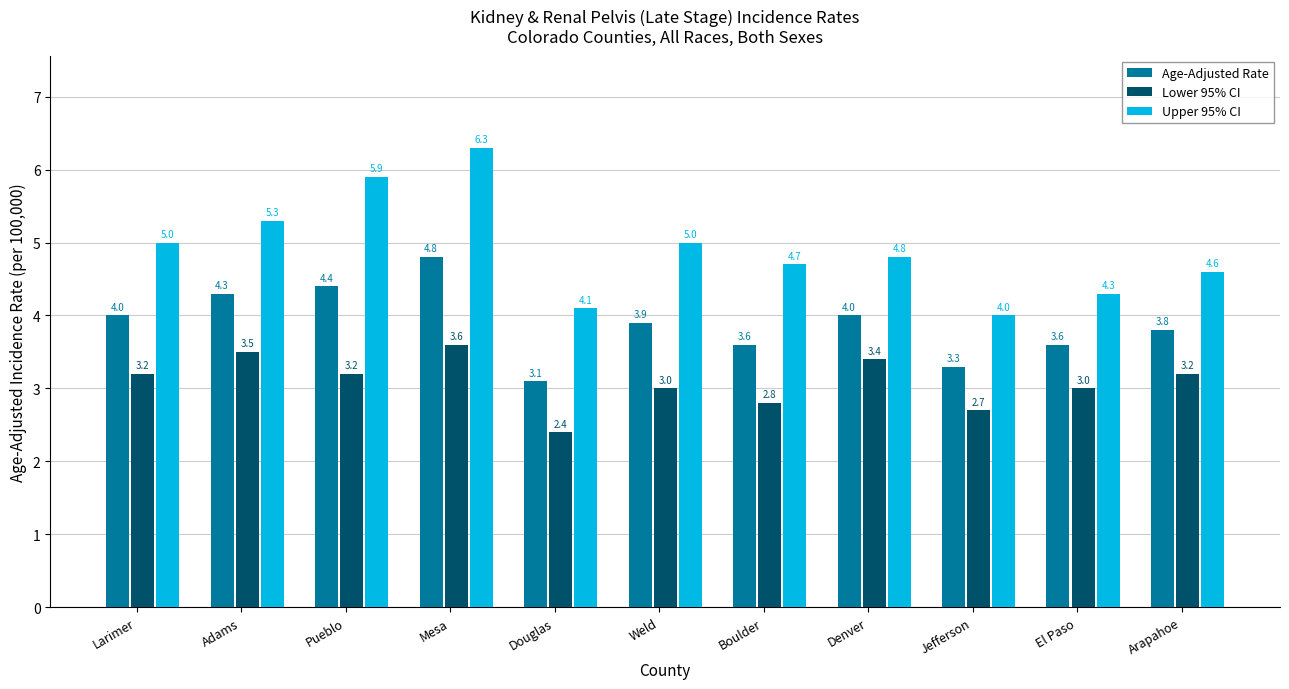

What is the difference between the Age-Adjusted Rate values at Boulder and Weld?

0.3